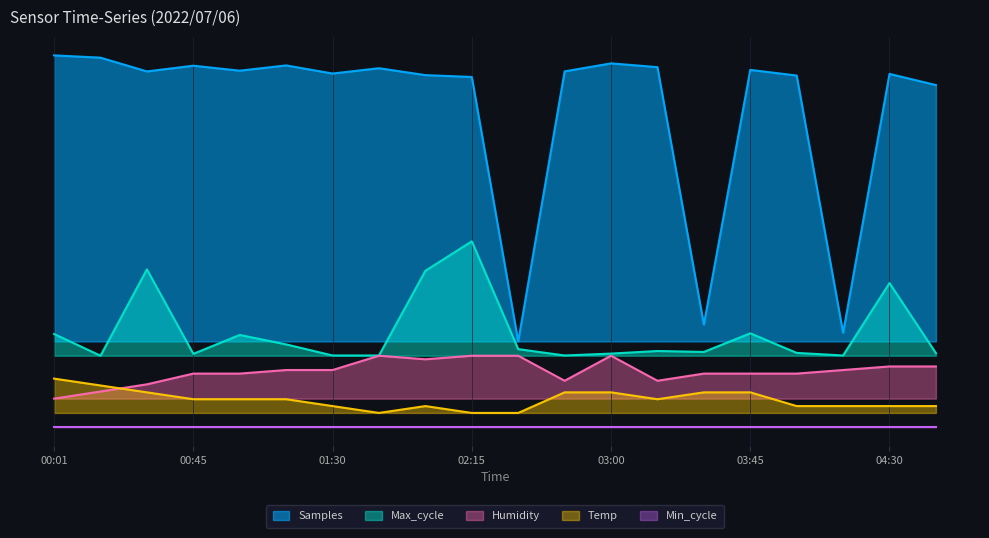

What is the spread (max minus min) of values at 02:00?

1.2